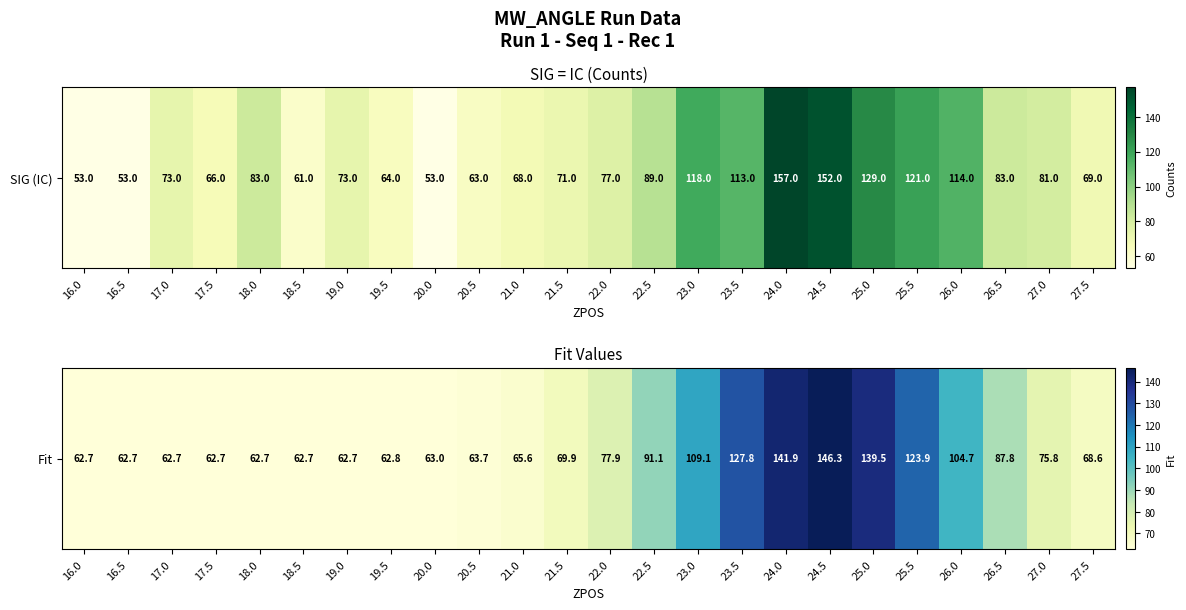

At which category does the chart reach its peak across all series?

24.5